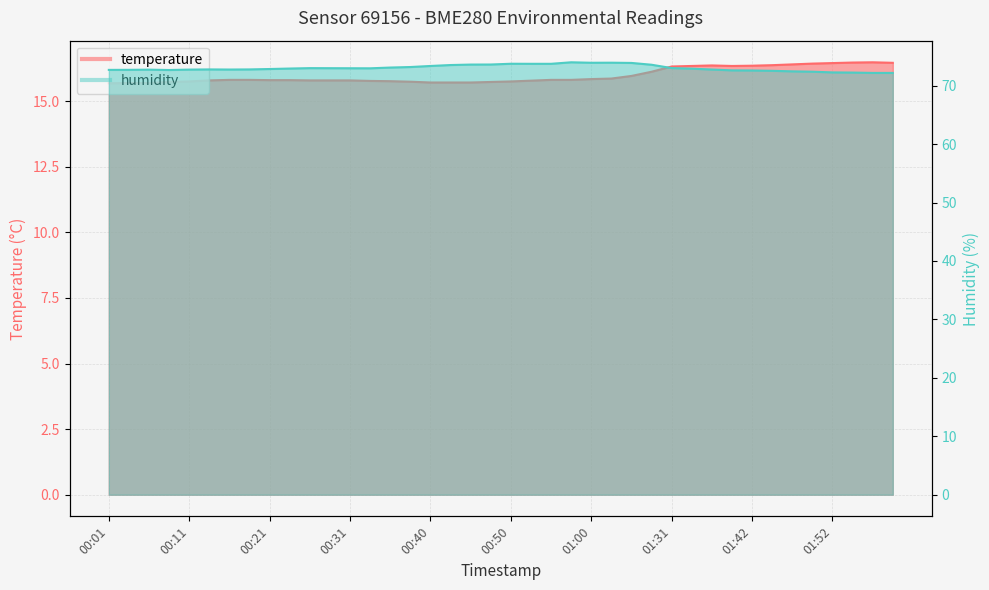

At how many categories does at least one series exceed 63?

40